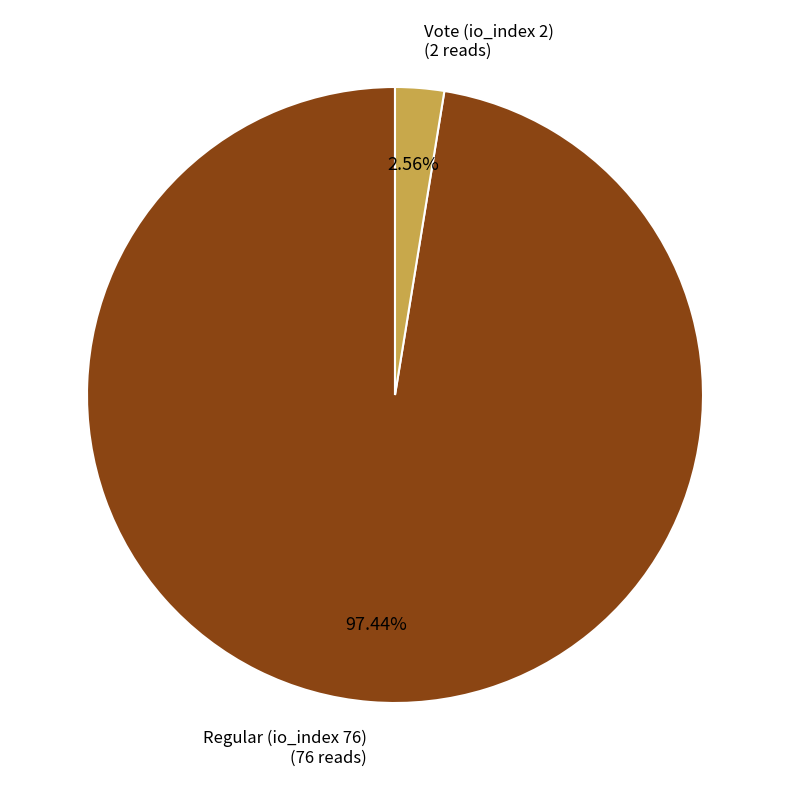

To the nearest percent, what is the average slice percentage?

50%